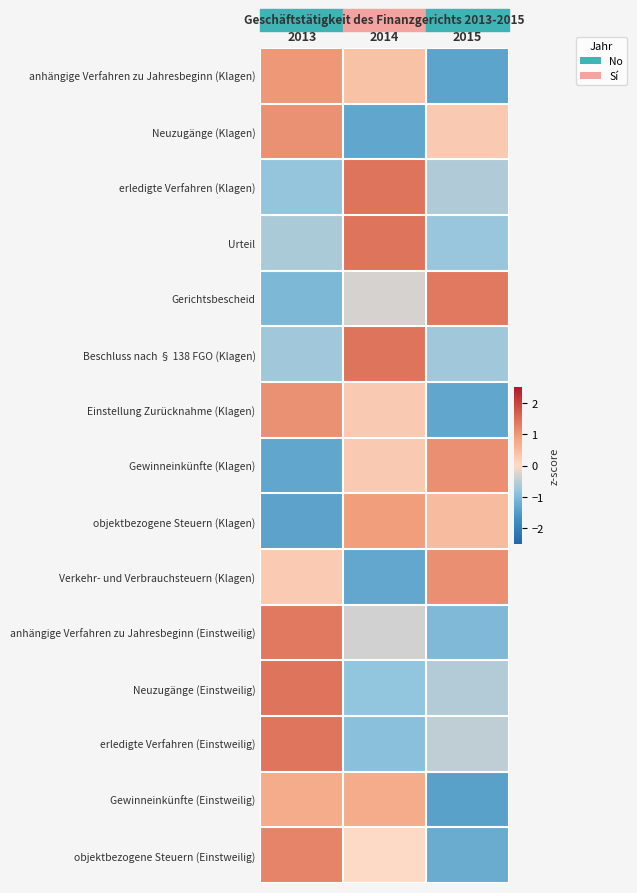

Reading left to right, what are all the values shown in this chart?

anhängige Verfahren zu Jahresbeginn (Klagen): 2013=1.0	2014=0.4	2015=-1.4
Neuzugänge (Klagen): 2013=1.1	2014=-1.3	2015=0.3
erledigte Verfahren (Klagen): 2013=-0.8	2014=1.4	2015=-0.6
Urteil: 2013=-0.6	2014=1.4	2015=-0.8
Gerichtsbescheid: 2013=-1.0	2014=-0.3	2015=1.3
Beschluss nach § 138 FGO (Klagen): 2013=-0.7	2014=1.4	2015=-0.7
Einstellung Zurücknahme (Klagen): 2013=1.1	2014=0.3	2015=-1.3
Gewinneinkünfte (Klagen): 2013=-1.3	2014=0.3	2015=1.1
objektbezogene Steuern (Klagen): 2013=-1.4	2014=0.9	2015=0.5
Verkehr- und Verbrauchsteuern (Klagen): 2013=0.2	2014=-1.3	2015=1.1
anhängige Verfahren zu Jahresbeginn (Einstweilig): 2013=1.4	2014=-0.3	2015=-1.0
Neuzugänge (Einstweilig): 2013=1.4	2014=-0.8	2015=-0.6
erledigte Verfahren (Einstweilig): 2013=1.4	2014=-0.9	2015=-0.5
Gewinneinkünfte (Einstweilig): 2013=0.7	2014=0.7	2015=-1.4
objektbezogene Steuern (Einstweilig): 2013=1.2	2014=0.0	2015=-1.2